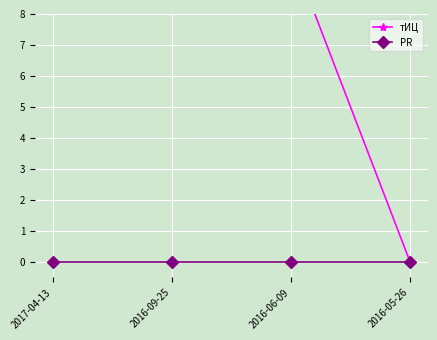

List the labels in order of тИЦ value, largest first.

2016-09-25, 2017-04-13, 2016-06-09, 2016-05-26